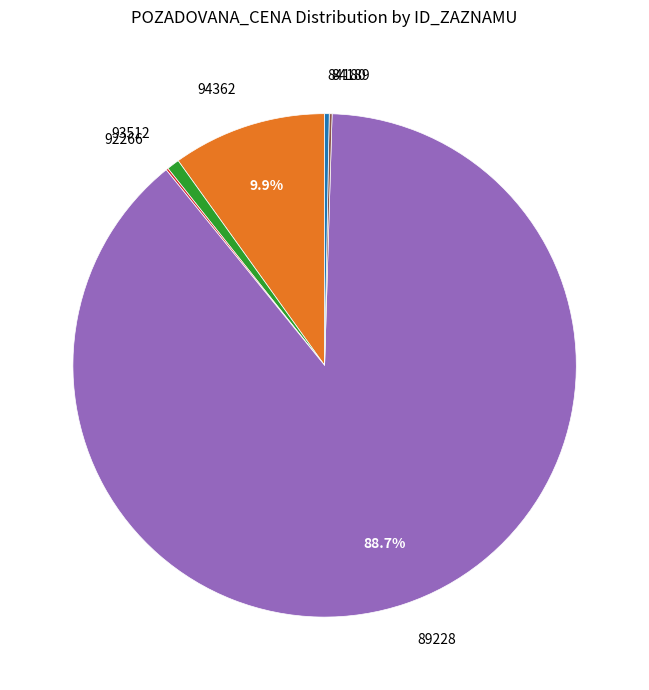

Which slice is the largest?

89228